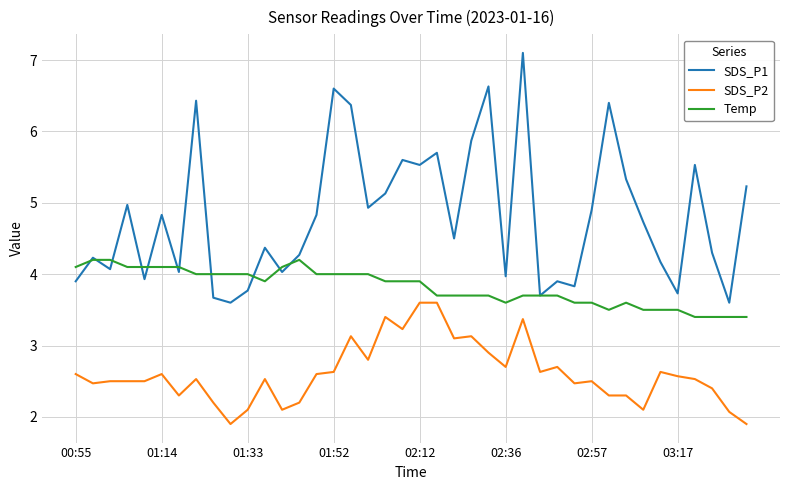

Which series has the largest total across all categories?

SDS_P1